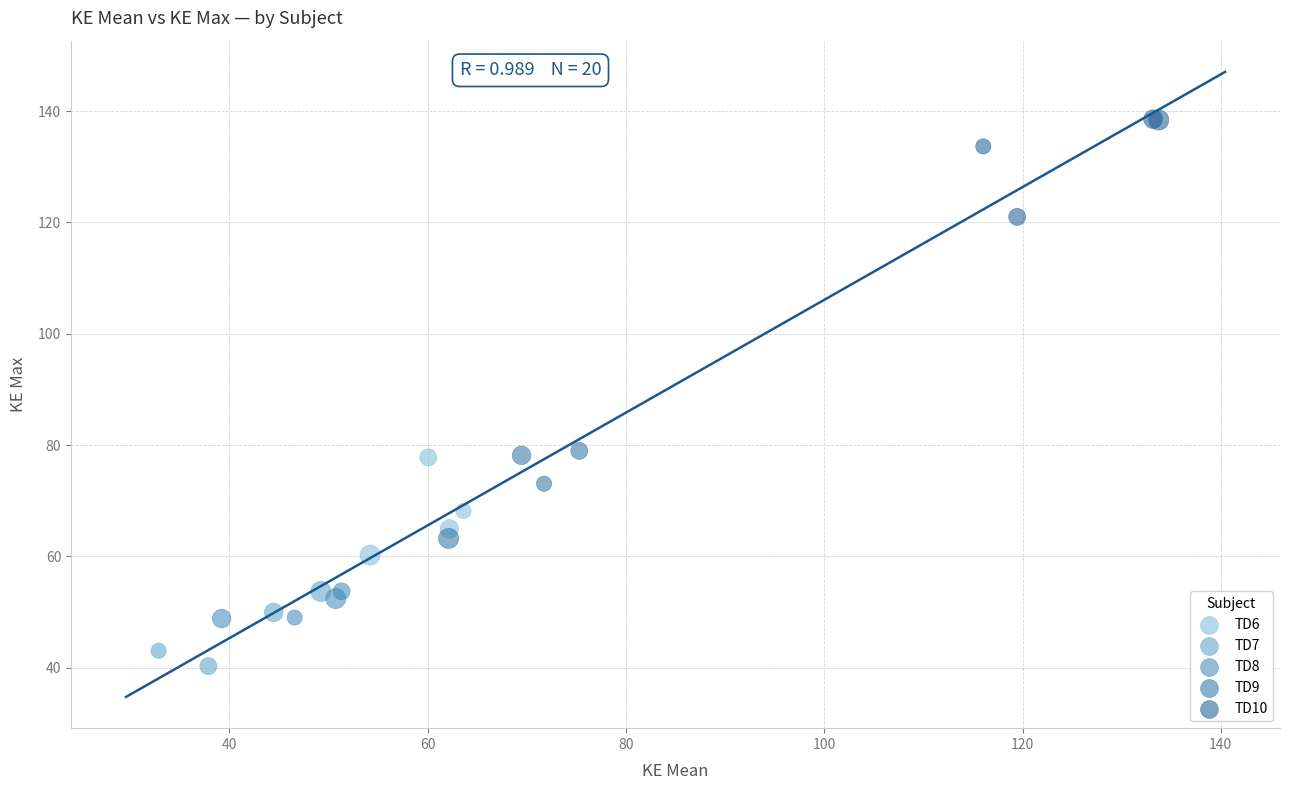

Which series contains the lowest Y value?

TD7